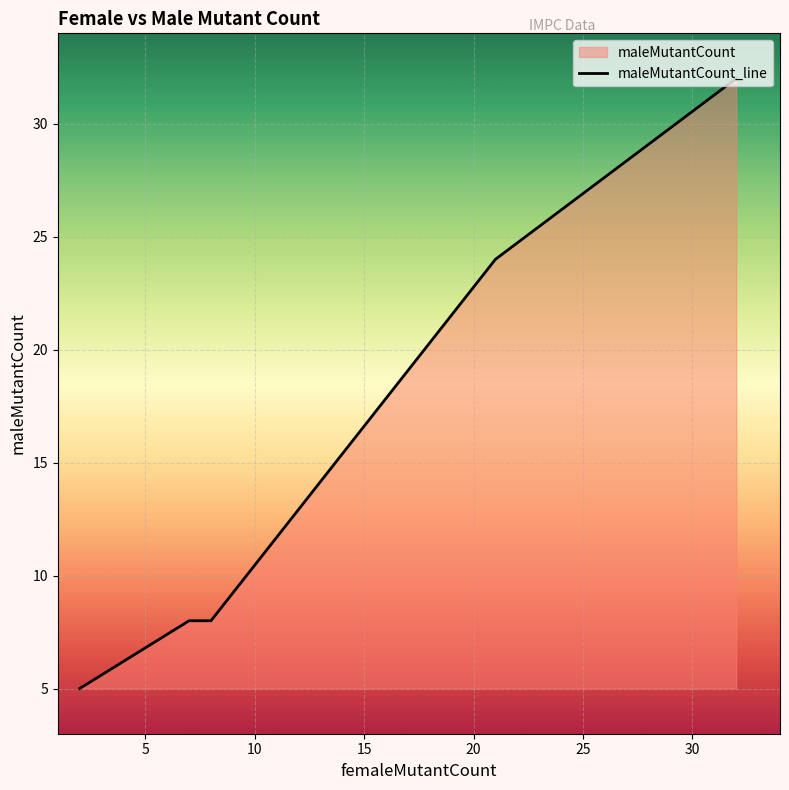

What is the label of the 37th point from the right?

15